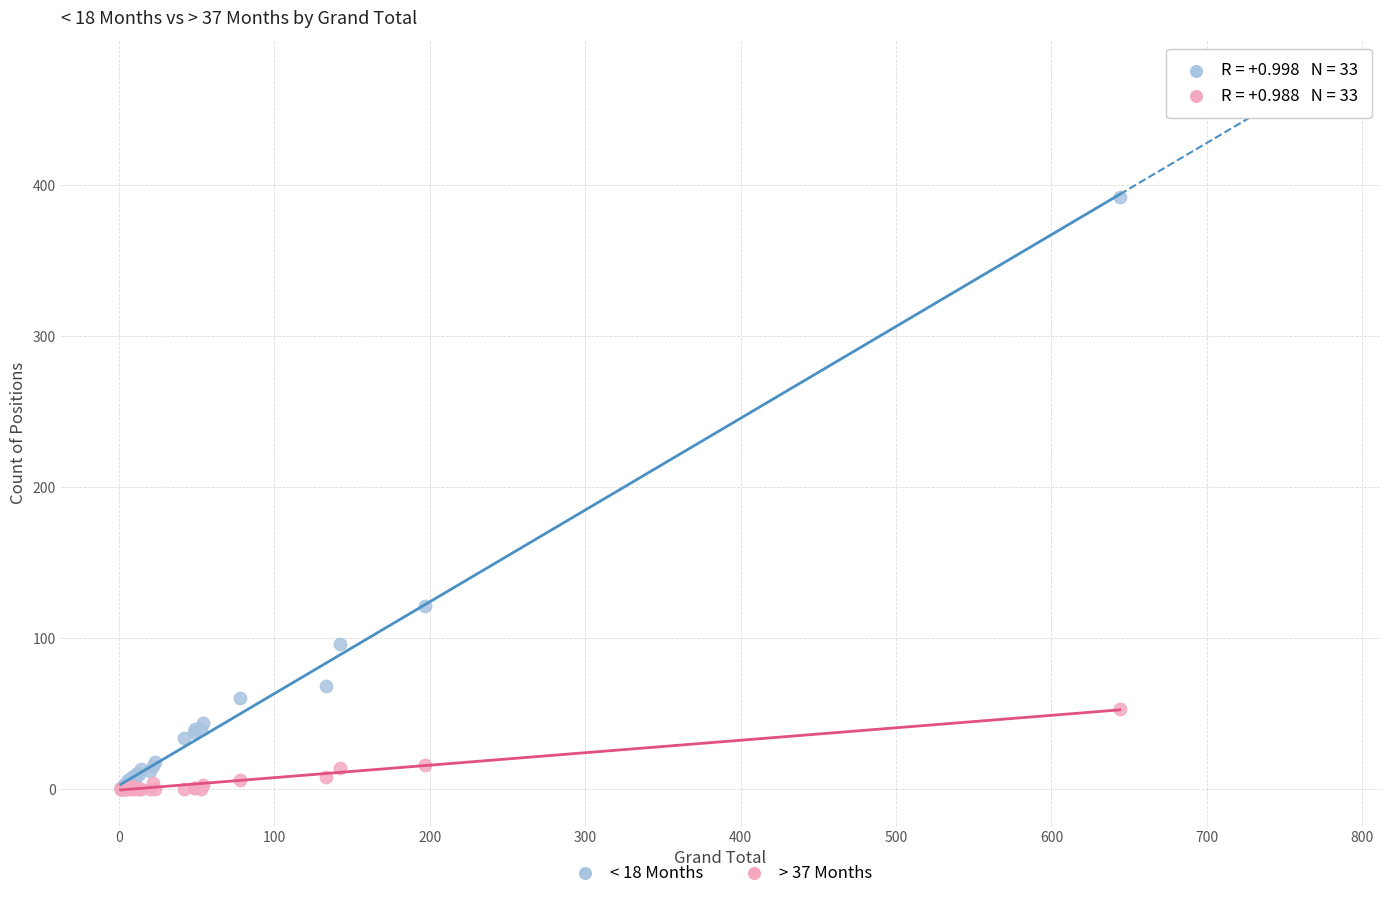

Which series has the largest Y range (max minus min)?

< 18 Months